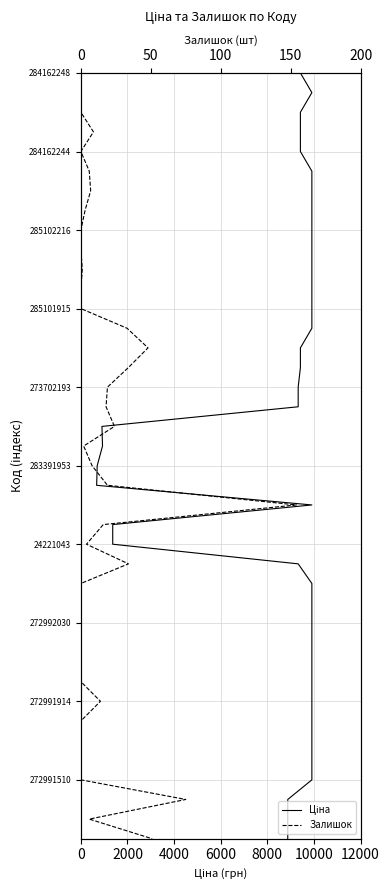

True or false: Ціна and Залишок cross at least once.

False